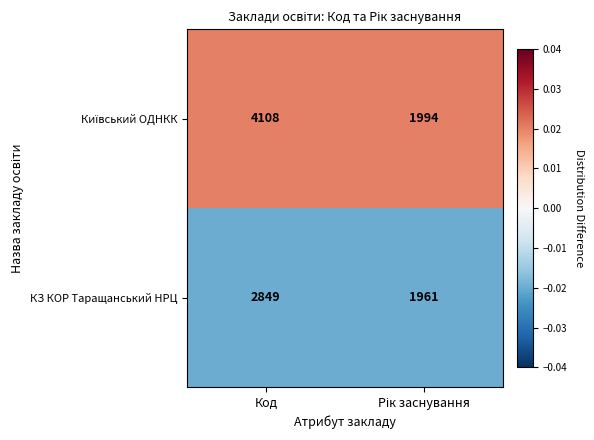

At which category is the sum across all series the highest?

Код